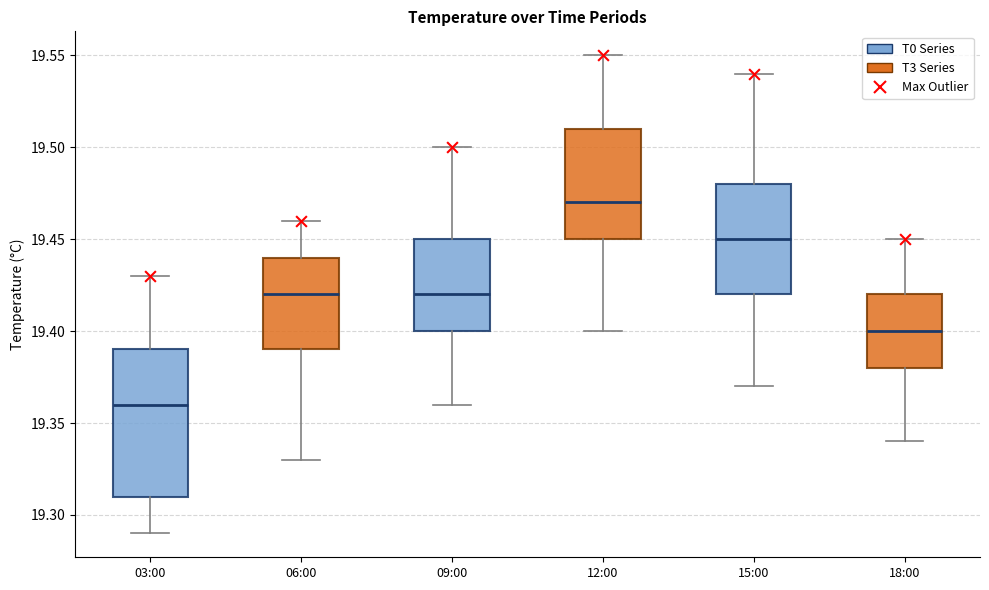

Which box is the tallest, from its lower edge to its upper edge?

03:00